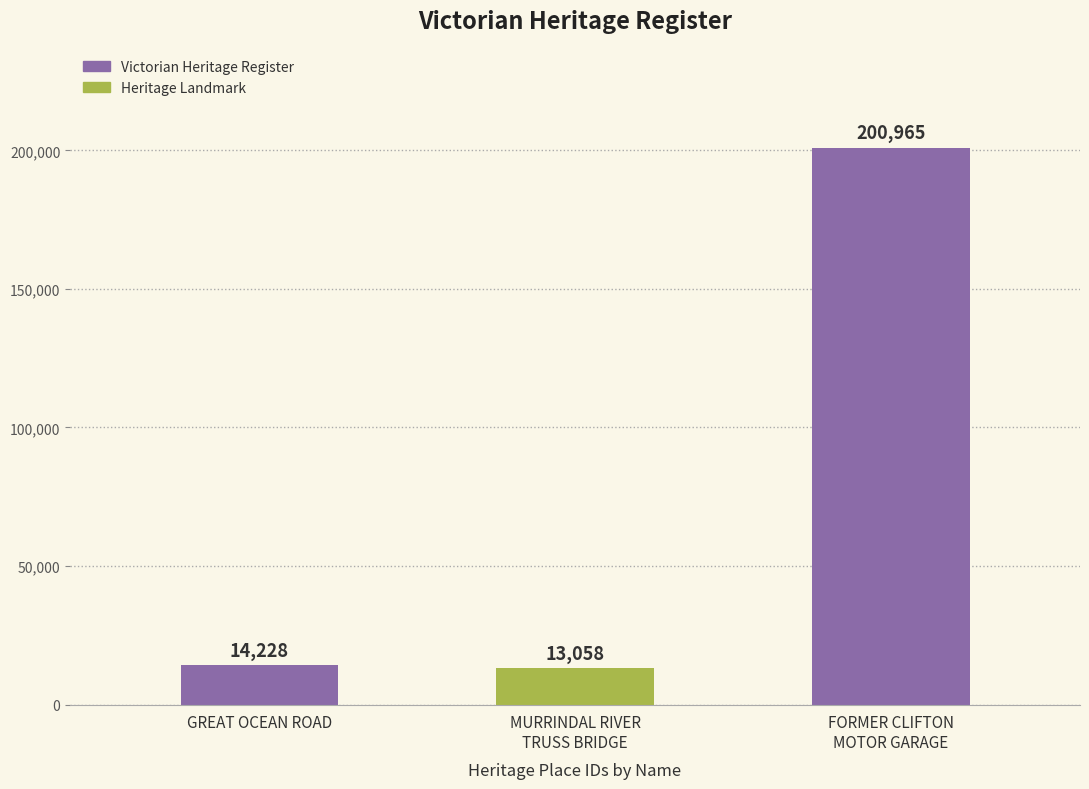

What is the difference between the second highest and minimum values?

1170